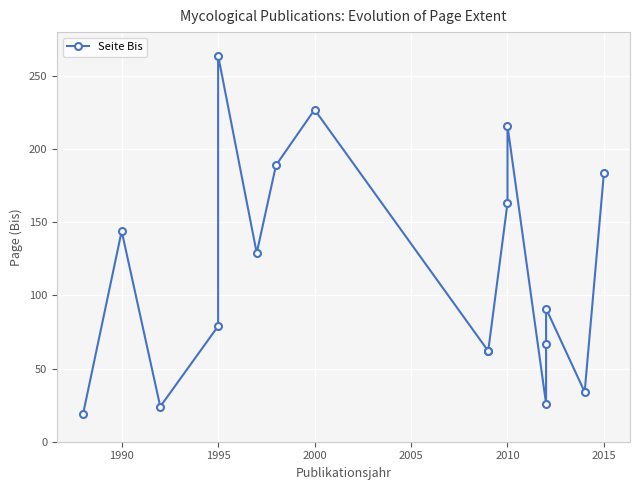

How many series are shown in this chart?

1